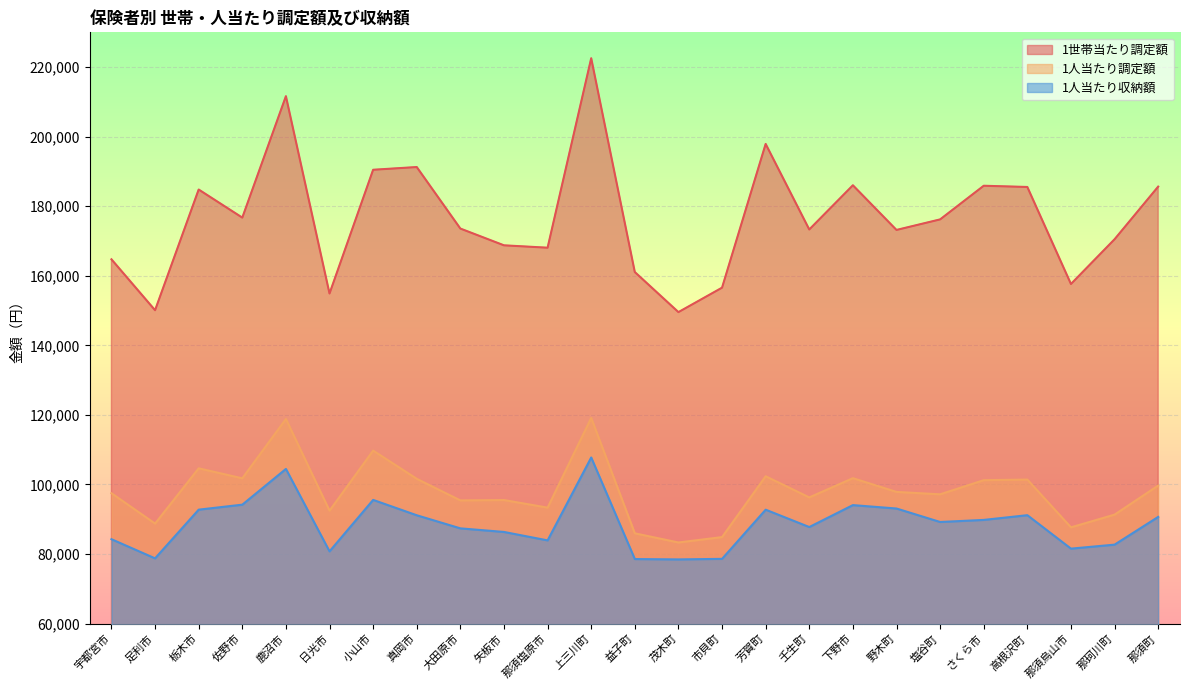

Reading right to left, list all the values displayed in this chart.

1世帯当たり調定額: 那須町=185634	那珂川町=170500	那須烏山市=157634	高根沢町=185529	さくら市=185884	塩谷町=176208	野木町=173176	下野市=186022	壬生町=173308	芳賀町=197909	市貝町=156576	茂木町=149549	益子町=161069	上三川町=222552	那須塩原市=168068	矢板市=168753	大田原市=173572	真岡市=191265	小山市=190480	日光市=154903	鹿沼市=211638	佐野市=176719	栃木市=184796	足利市=150093	宇都宮市=164731
1人当たり調定額: 那須町=99674	那珂川町=91317	那須烏山市=87661	高根沢町=101392	さくら市=101222	塩谷町=97155	野木町=97845	下野市=101800	壬生町=96267	芳賀町=102351	市貝町=84855	茂木町=83307	益子町=85940	上三川町=119127	那須塩原市=93325	矢板市=95510	大田原市=95406	真岡市=101616	小山市=109728	日光市=92458	鹿沼市=118820	佐野市=101760	栃木市=104631	足利市=88741	宇都宮市=97476
1人当たり収納額: 那須町=90662	那珂川町=82685	那須烏山市=81536	高根沢町=91156	さくら市=89797	塩谷町=89201	野木町=93073	下野市=94052	壬生町=87747	芳賀町=92736	市貝町=78598	茂木町=78440	益子町=78544	上三川町=107746	那須塩原市=83909	矢板市=86335	大田原市=87367	真岡市=91133	小山市=95551	日光市=80755	鹿沼市=104454	佐野市=94181	栃木市=92744	足利市=78740	宇都宮市=84247